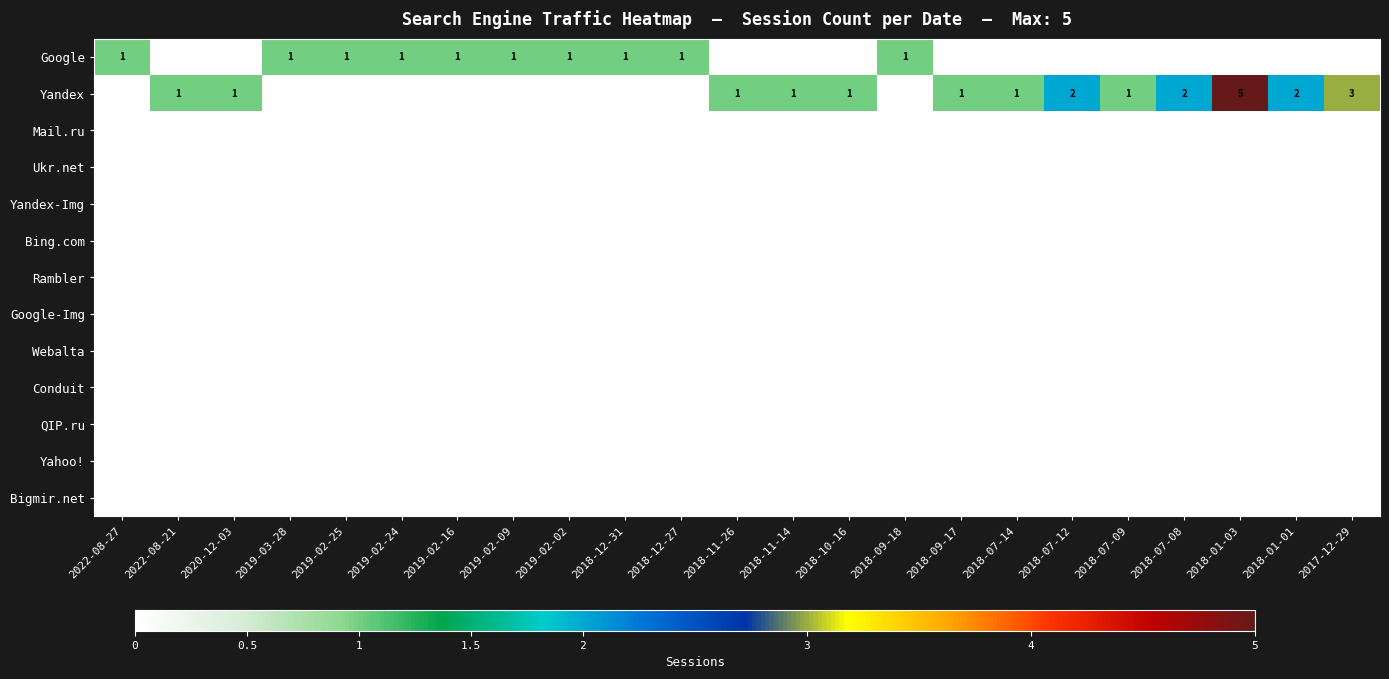

At how many categories does at least one series exceed 1?

5